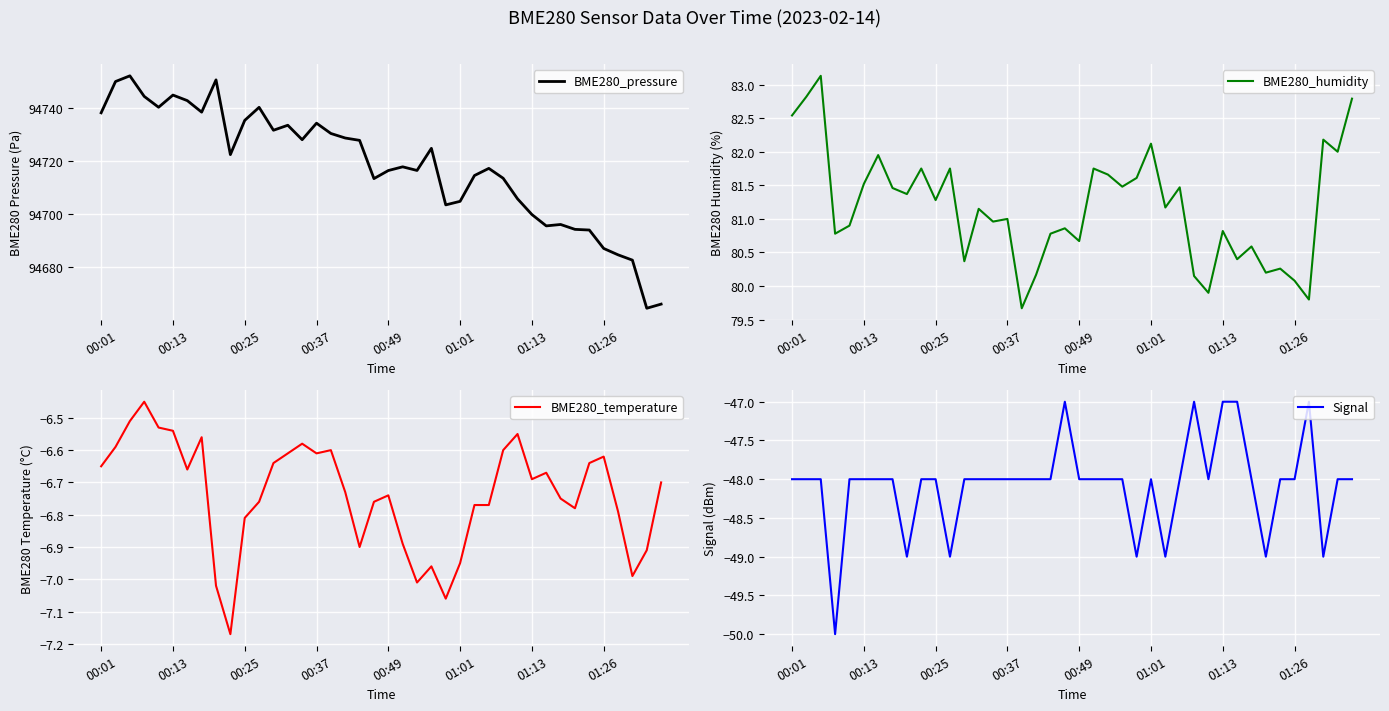

Which series has the largest range (max minus min)?

BME280_pressure